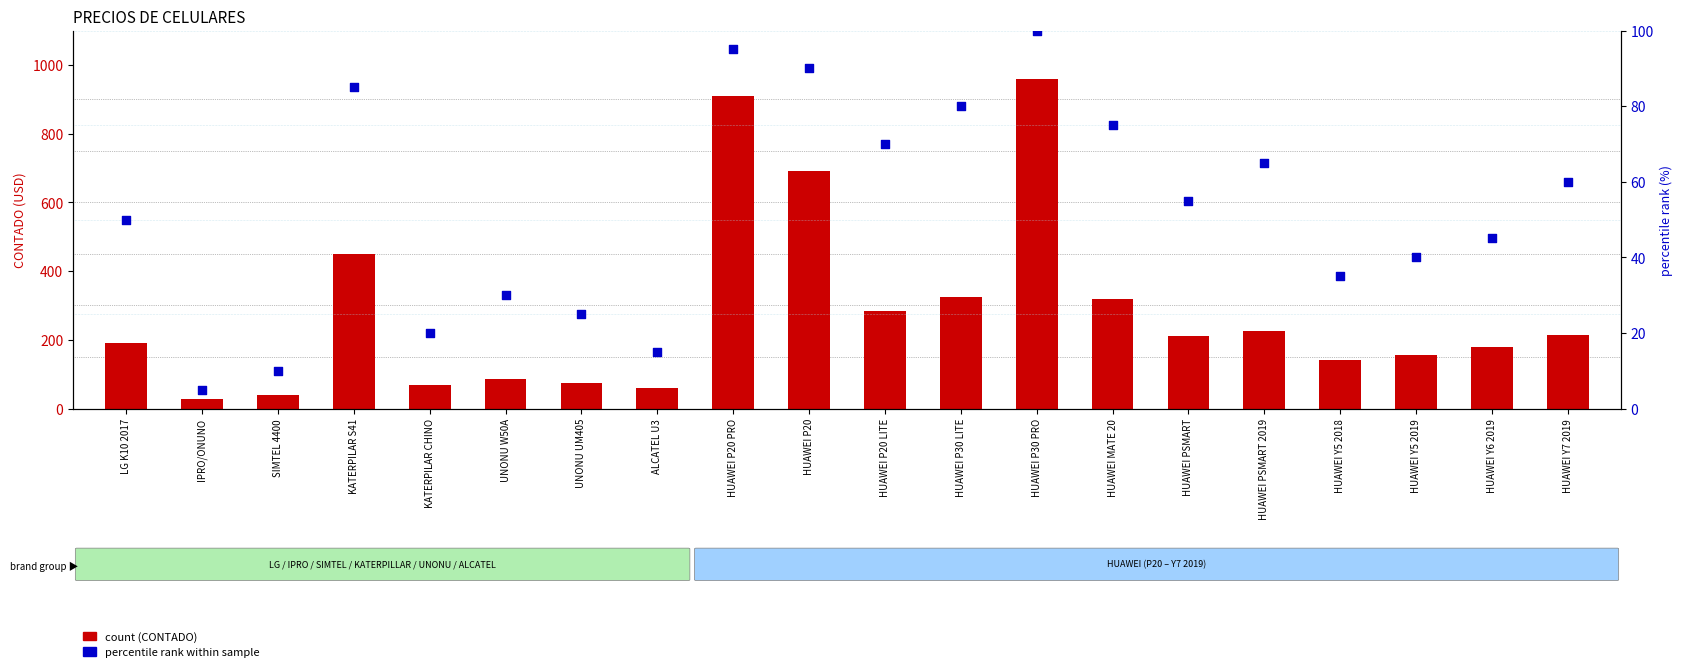

Which series has the largest total across all categories?

CONTADO